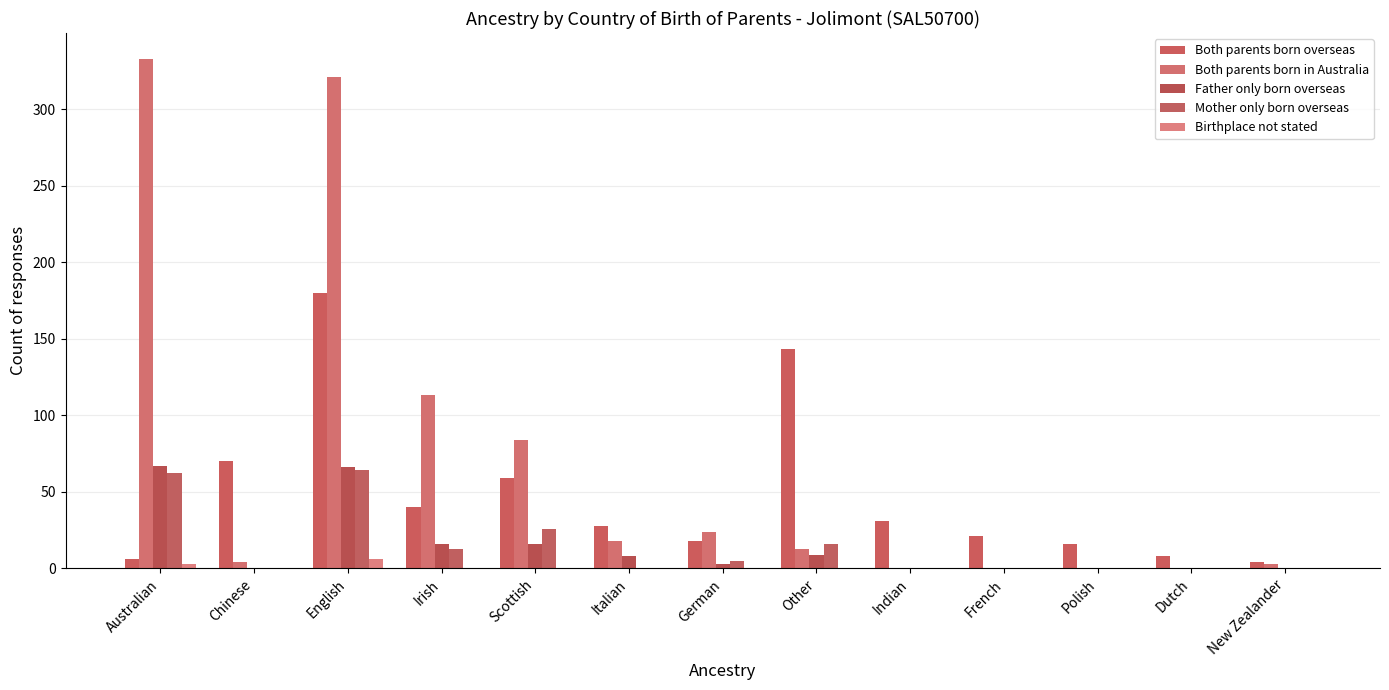

How many data points does each series have?

13